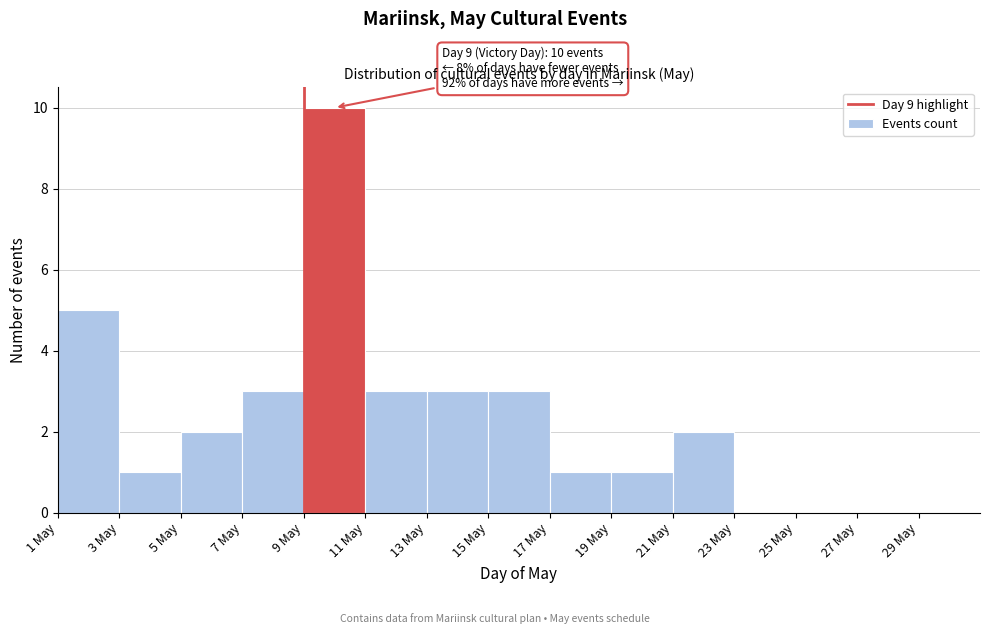

Which range on the x-axis has the tallest bar?

9 to 11